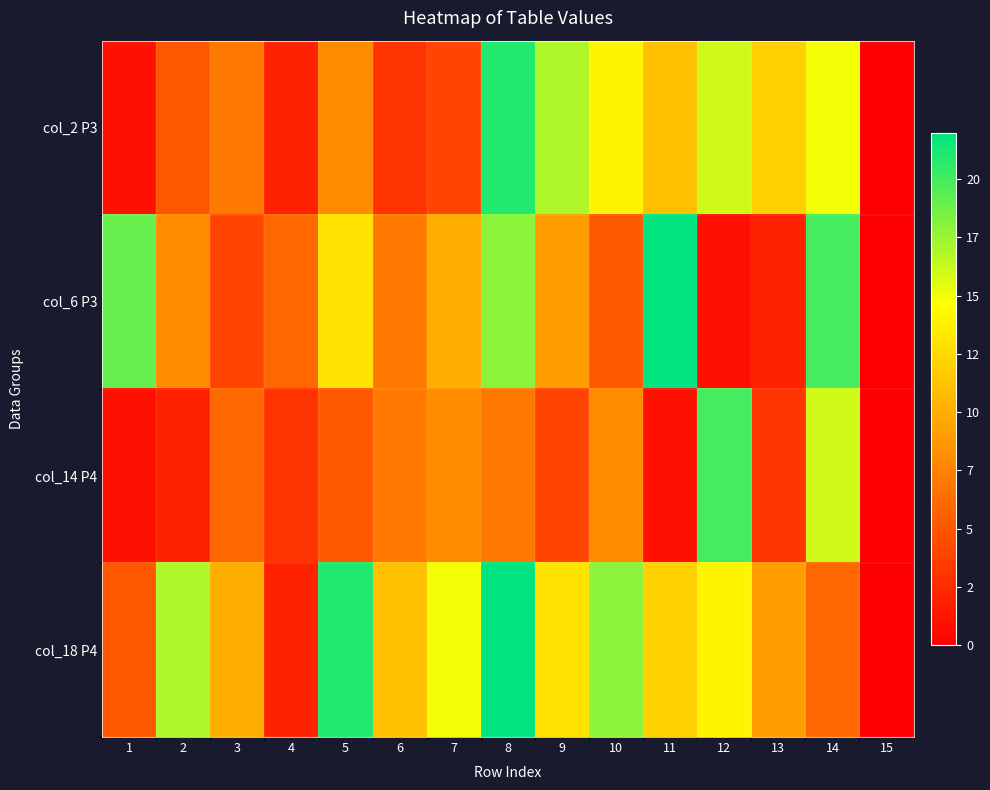

Reading left to right, transcribe all the data shown in this chart.

col_2 P3: 1=1	2=5	3=7	4=2	5=8	6=3	7=4	8=21	9=17	10=14	11=11	12=16	13=12	14=15	15=0
col_6 P3: 1=19	2=8	3=4	4=6	5=13	6=7	7=10	8=18	9=9	10=5	11=22	12=1	13=2	14=20	15=0
col_14 P4: 1=1	2=2	3=6	4=3	5=5	6=7	7=8	8=7	9=4	10=8	11=1	12=20	13=3	14=16	15=0
col_18 P4: 1=5	2=17	3=10	4=2	5=21	6=11	7=15	8=22	9=13	10=18	11=12	12=14	13=9	14=6	15=0